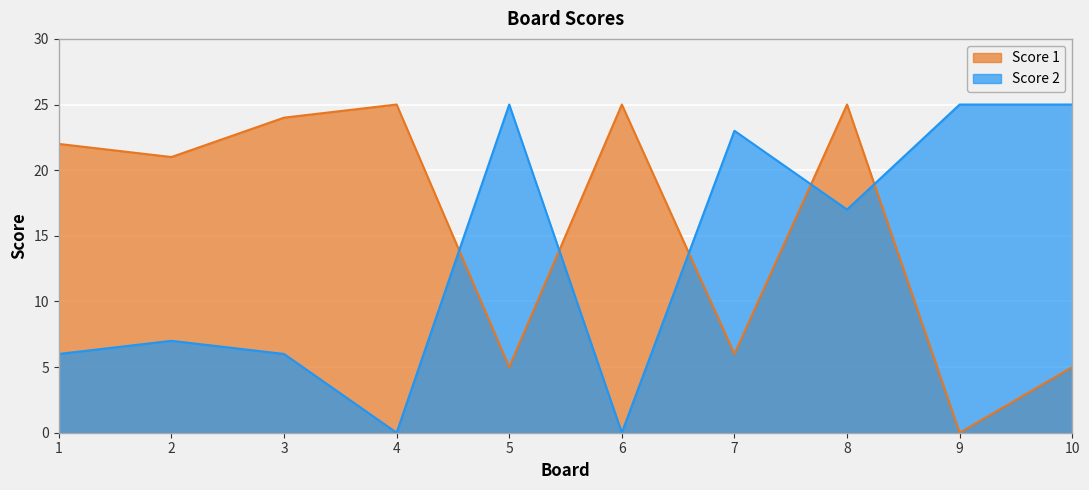

Reading left to right, extract all data points from this chart.

Score 1: 22	21	24	25	5	25	6	25	0	5
Score 2: 6	7	6	0	25	0	23	17	25	25